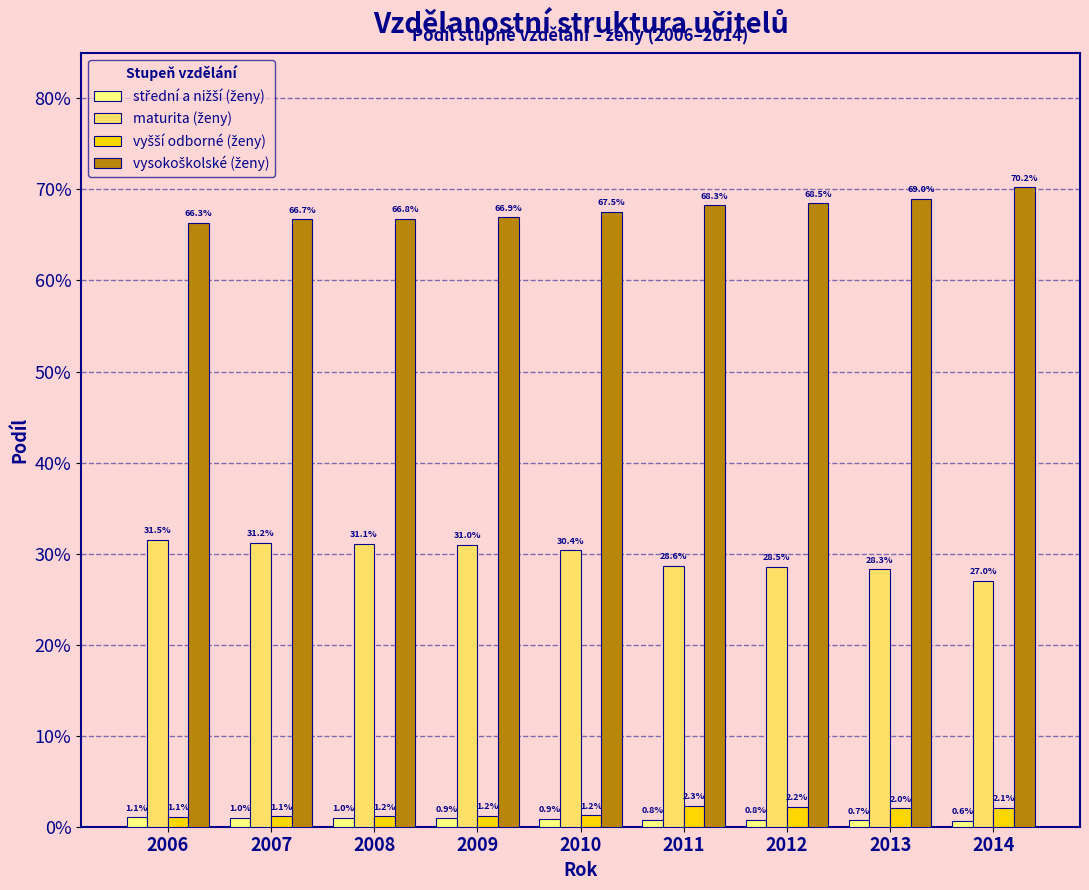

Are the bars horizontal?

No